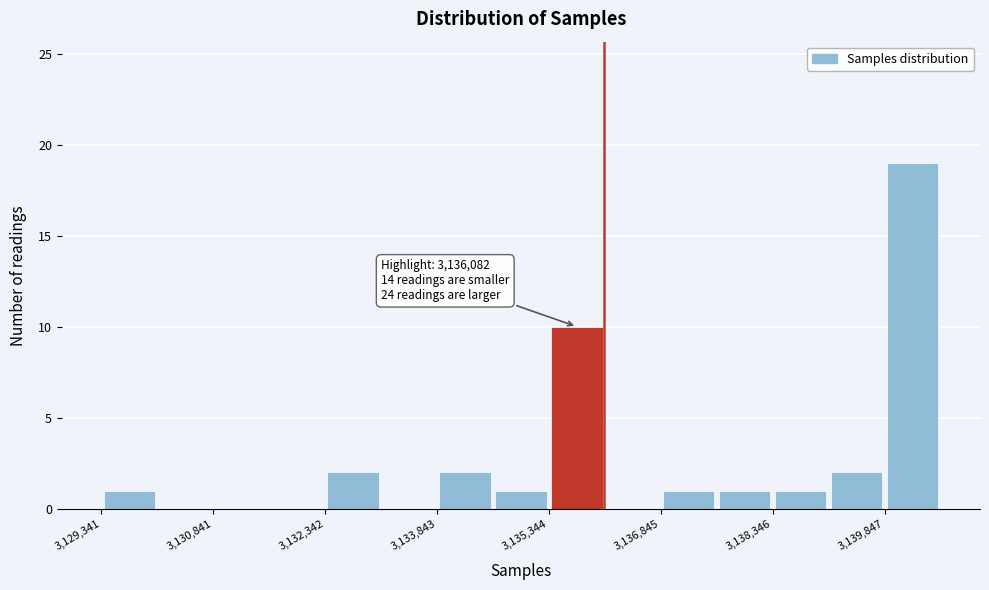

Read against the x-axis, roughly where is the centre of the tallest bar?

3140200